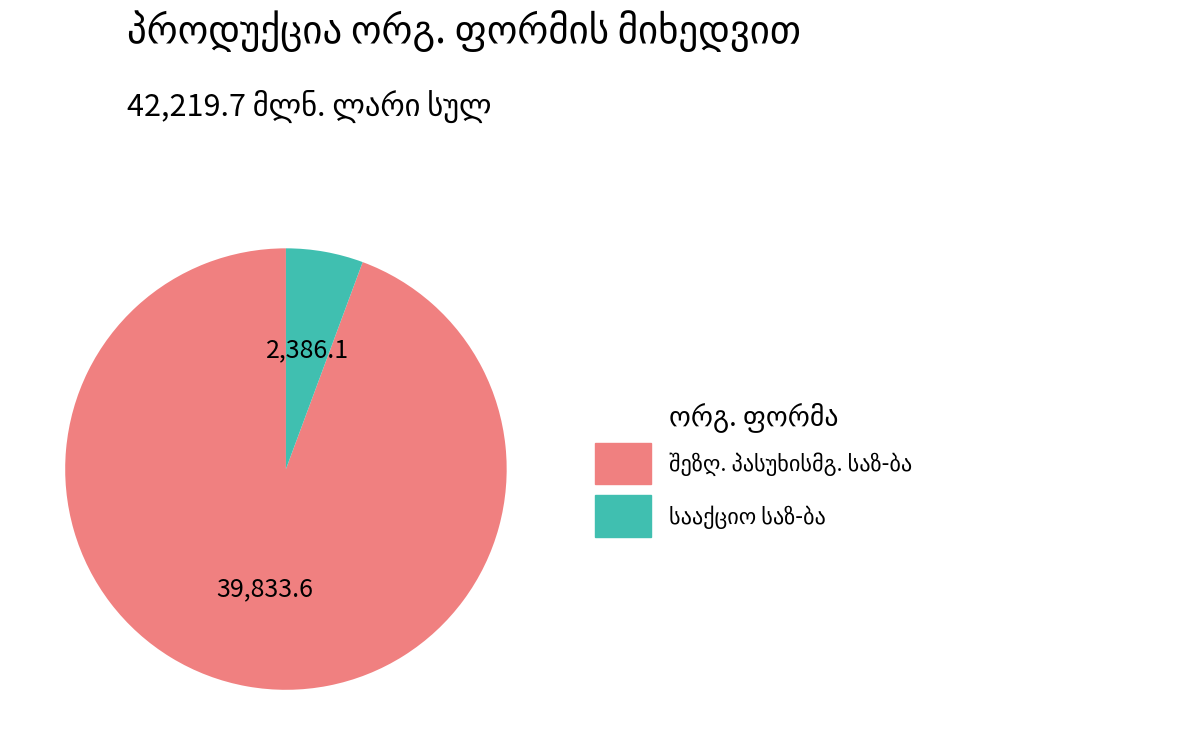

Does any single category account for the majority?

Yes